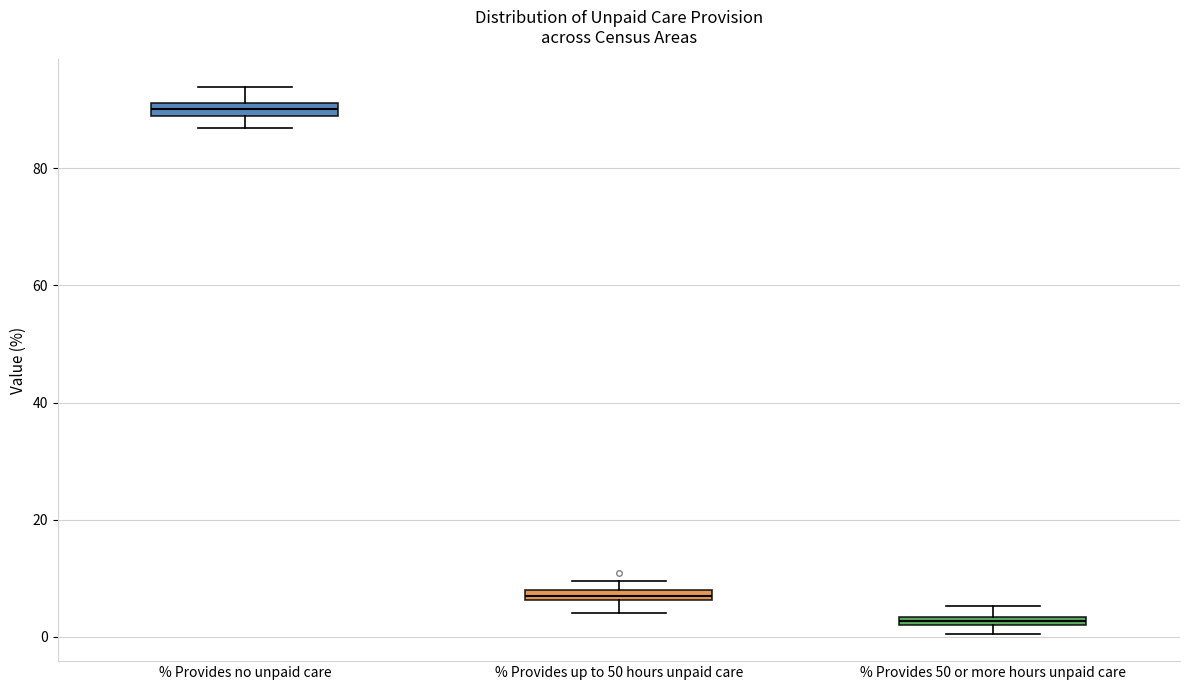

Which box has the highest median line?

% Provides no unpaid care